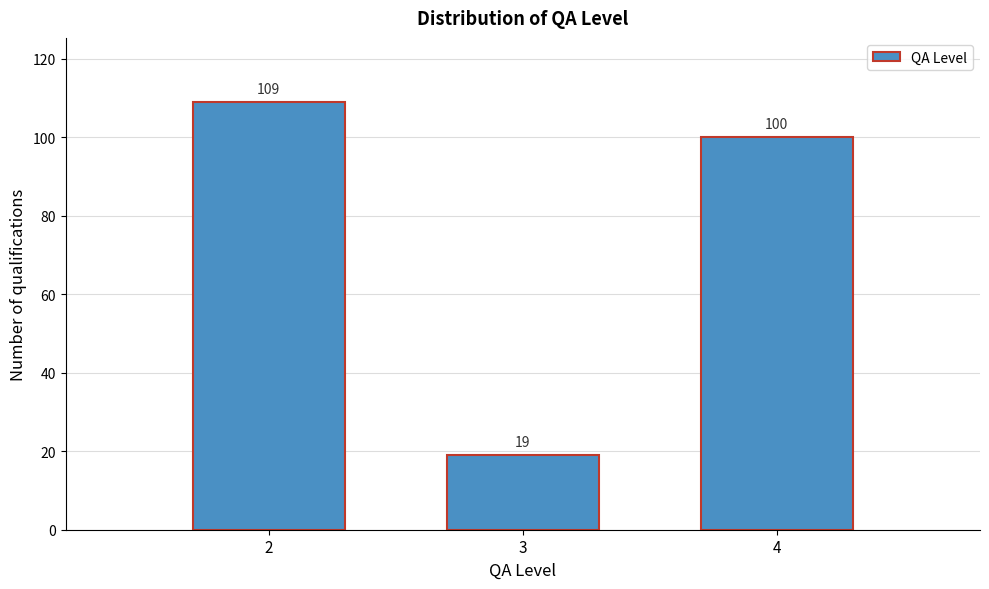

Reading right to left, transcribe all the data shown in this chart.

4=100	3=19	2=109